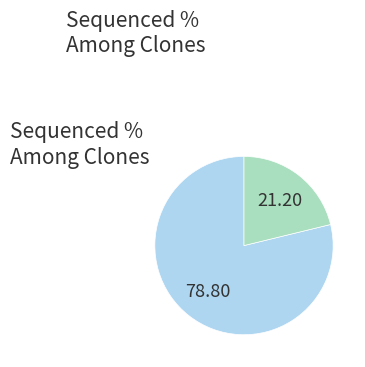

Is there any slice that represents more than half of the pie?

Yes